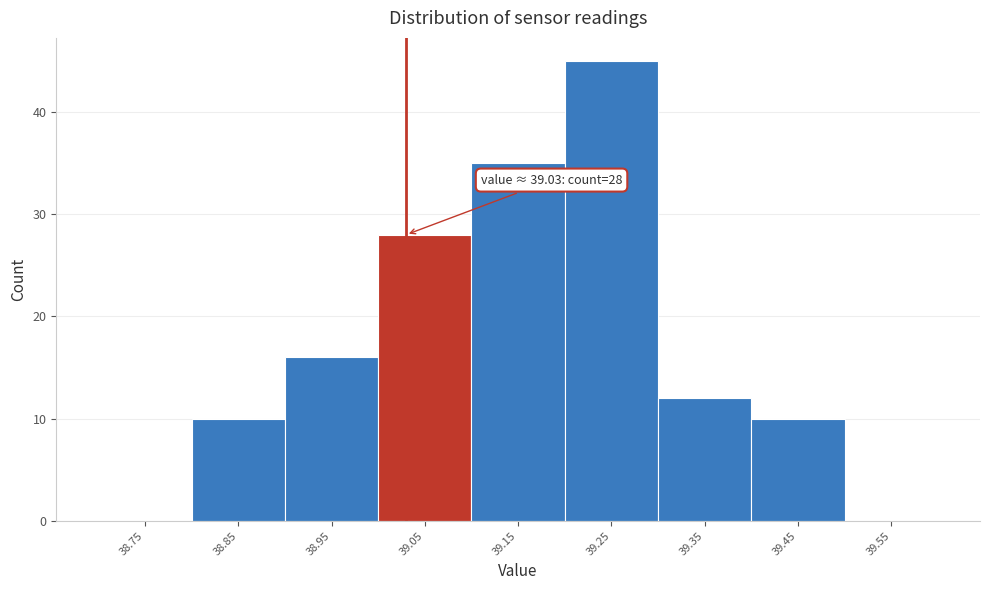

Which range on the x-axis has the tallest bar?

39.2 to 39.3